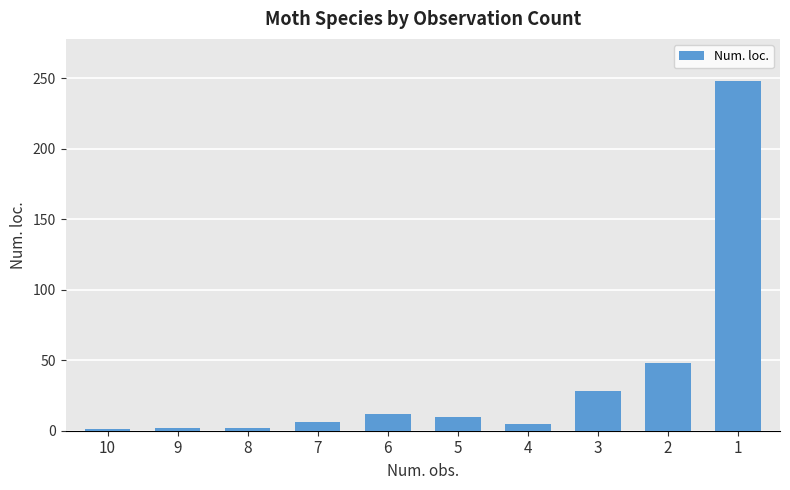

The chart shows a value of 3 at 6. True or false?

False